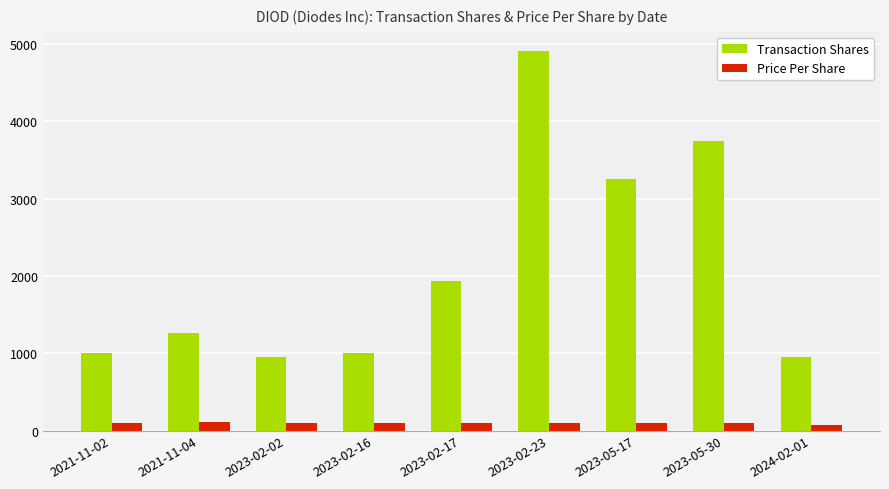

What is the difference between the second highest and second lowest values in the Transaction Shares series?

2797.0